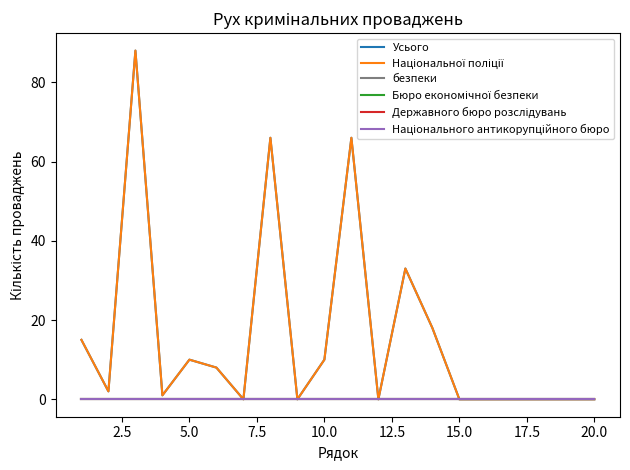

What is the difference between the maximum and minimum values in the Національної поліції series?

88